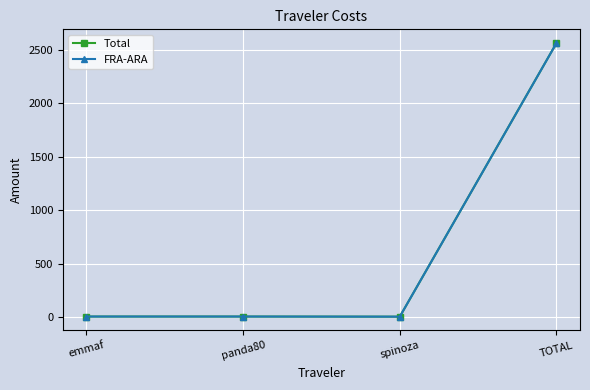

What is the value of the Total point at the 2nd from the left?

3.0